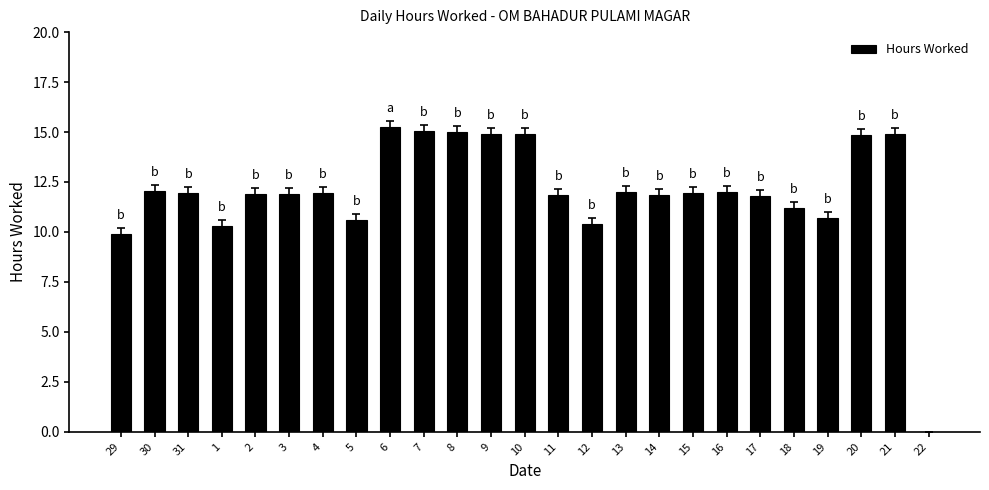

Which has a higher value, 15 or 29?

15